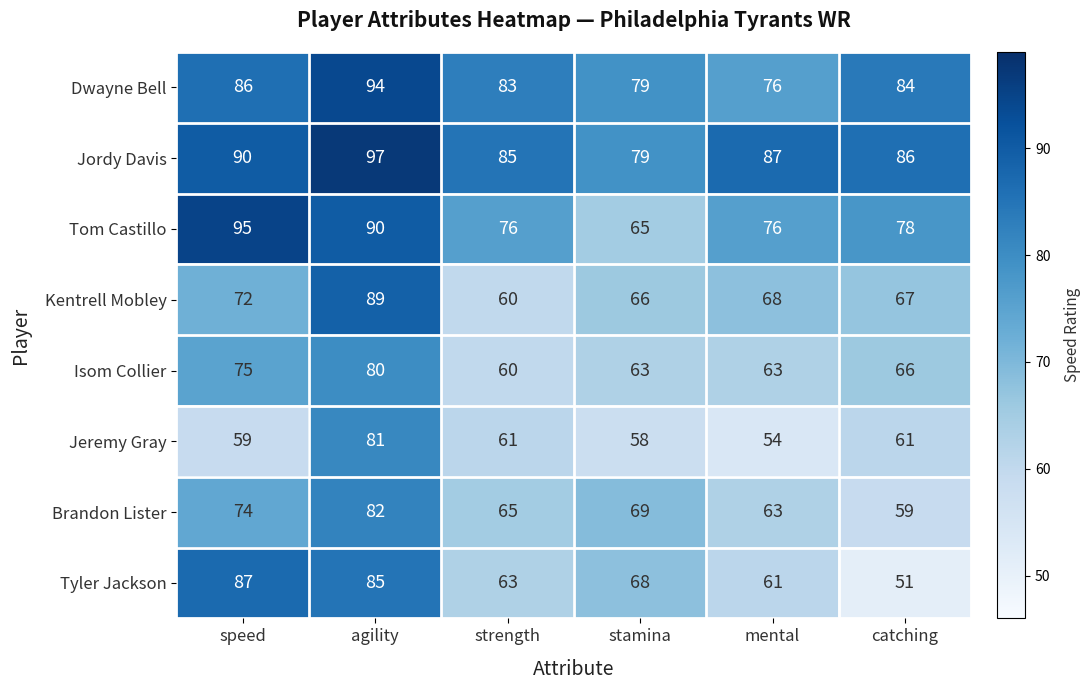

At which label does Jeremy Gray first exceed 61?

agility